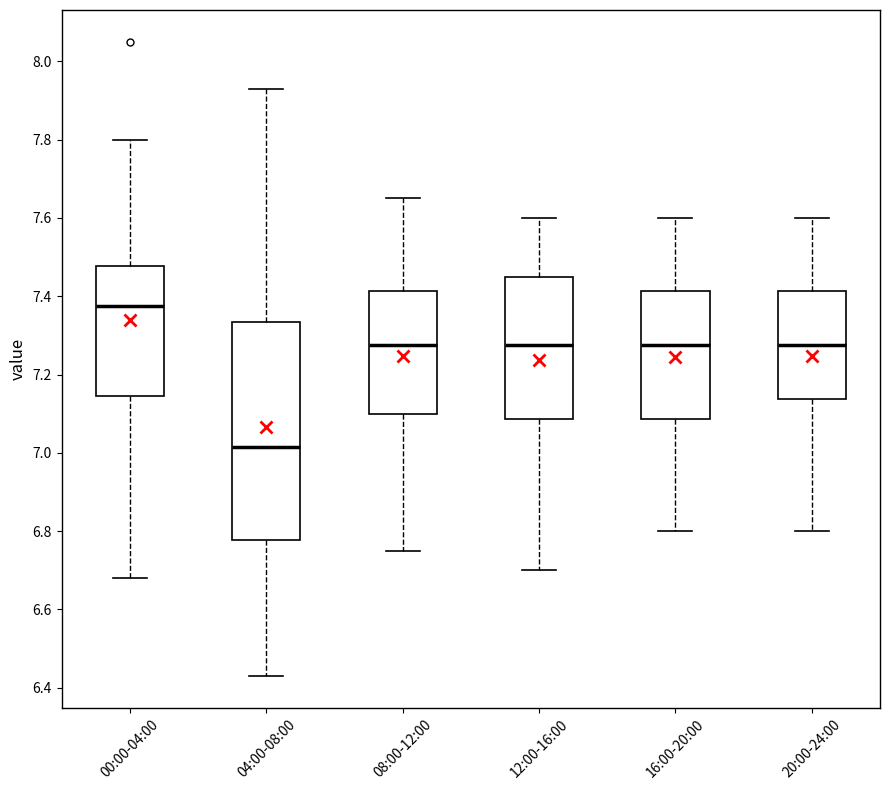

Reading left to right, transcribe this box plot: for each box, give where its median line is, the range the box spans, and where its two whiskers end, as read against the y-axis. The values are not printed on the chart, so give them approximately, as read against the axis.

00:00-04:00: median 7.38, box 7.14 to 7.48, whiskers 6.68 to 7.80
04:00-08:00: median 7.02, box 6.78 to 7.34, whiskers 6.44 to 7.94
08:00-12:00: median 7.28, box 7.10 to 7.42, whiskers 6.76 to 7.66
12:00-16:00: median 7.28, box 7.08 to 7.46, whiskers 6.70 to 7.60
16:00-20:00: median 7.28, box 7.08 to 7.42, whiskers 6.80 to 7.60
20:00-24:00: median 7.28, box 7.14 to 7.42, whiskers 6.80 to 7.60